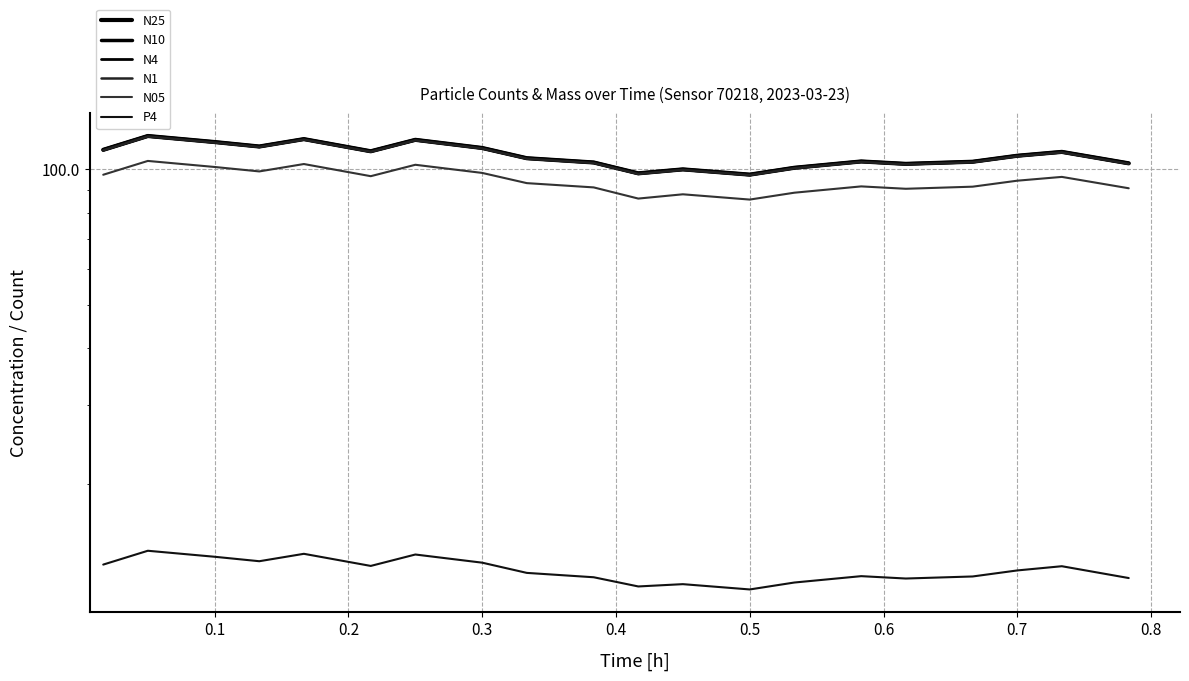

What is the label of the 13th point from the right?

0.3